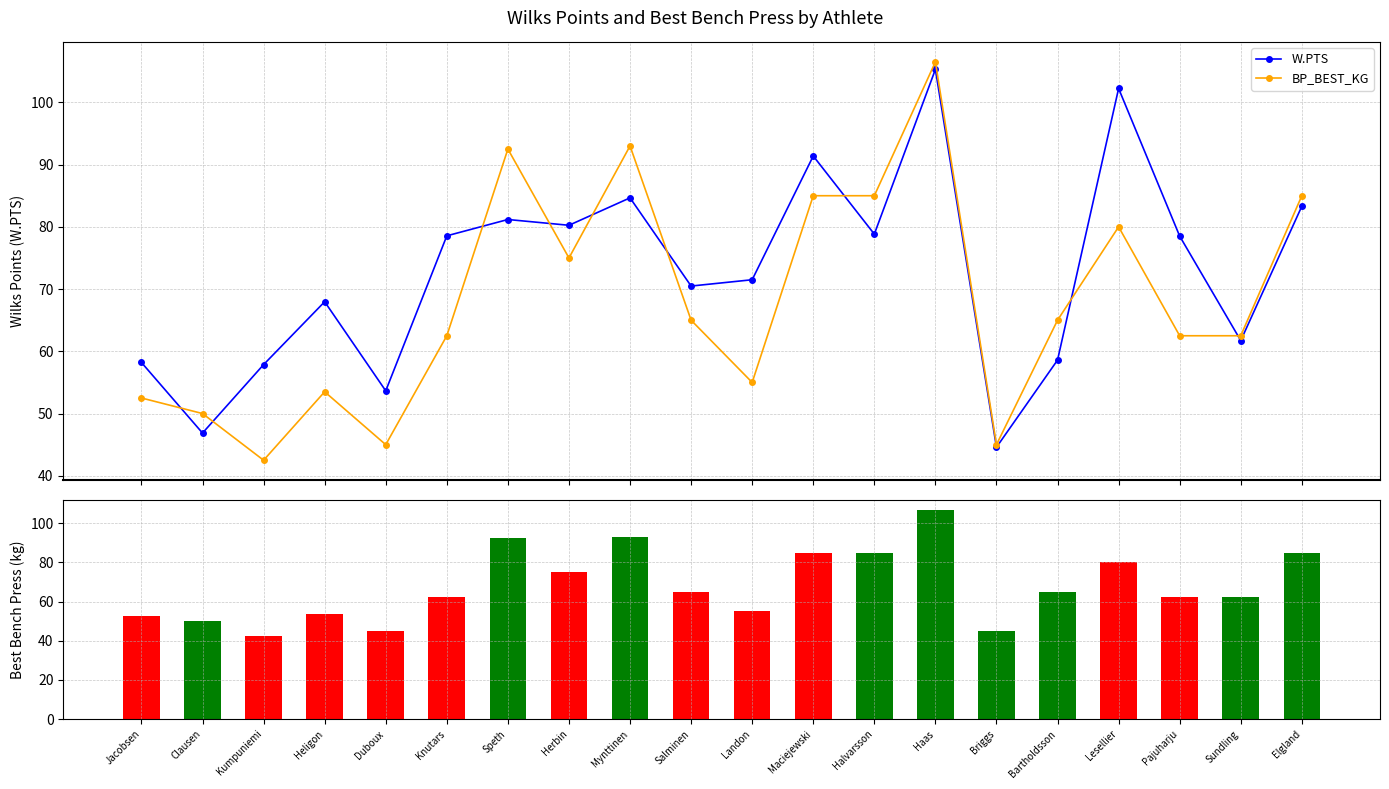

Reading left to right, transcribe all the data shown in this chart.

W.PTS: 58.2	46.9	57.9	68.0	53.6	78.6	81.2	80.2	84.7	70.5	71.5	91.4	78.8	105.3	44.6	58.6	102.2	78.5	61.7	83.3
BP_BEST_KG: 52.5	50.0	42.5	53.5	45.0	62.5	92.5	75.0	93.0	65.0	55.0	85.0	85.0	106.5	45.0	65.0	80.0	62.5	62.5	85.0